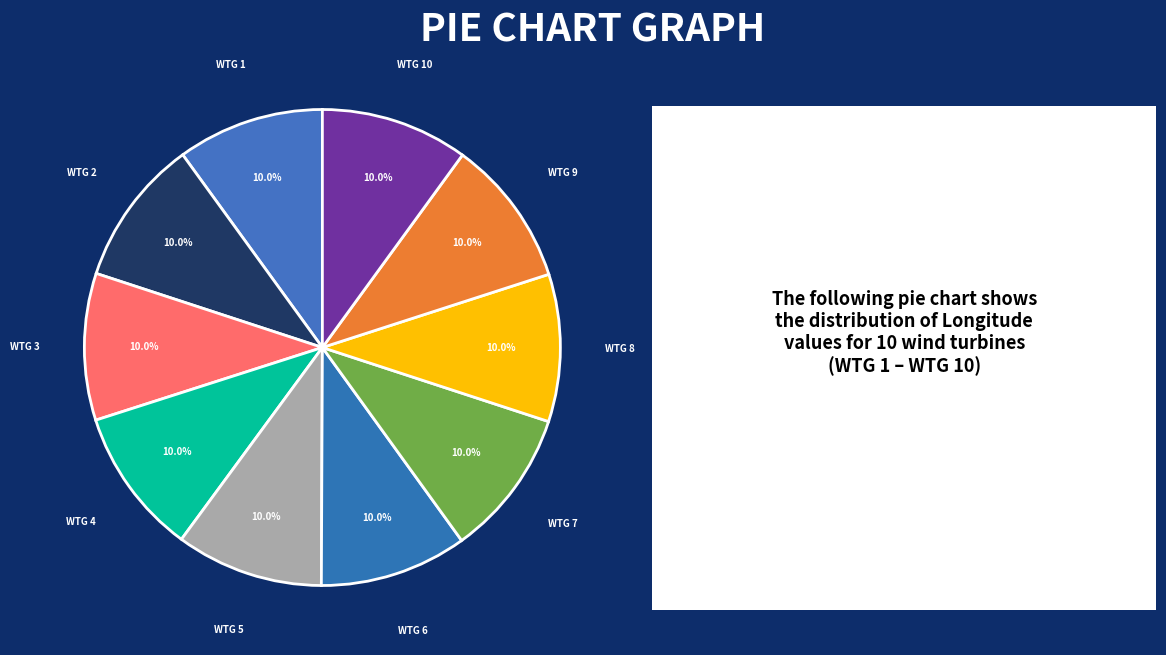

Count the number of slices in the pie.

10